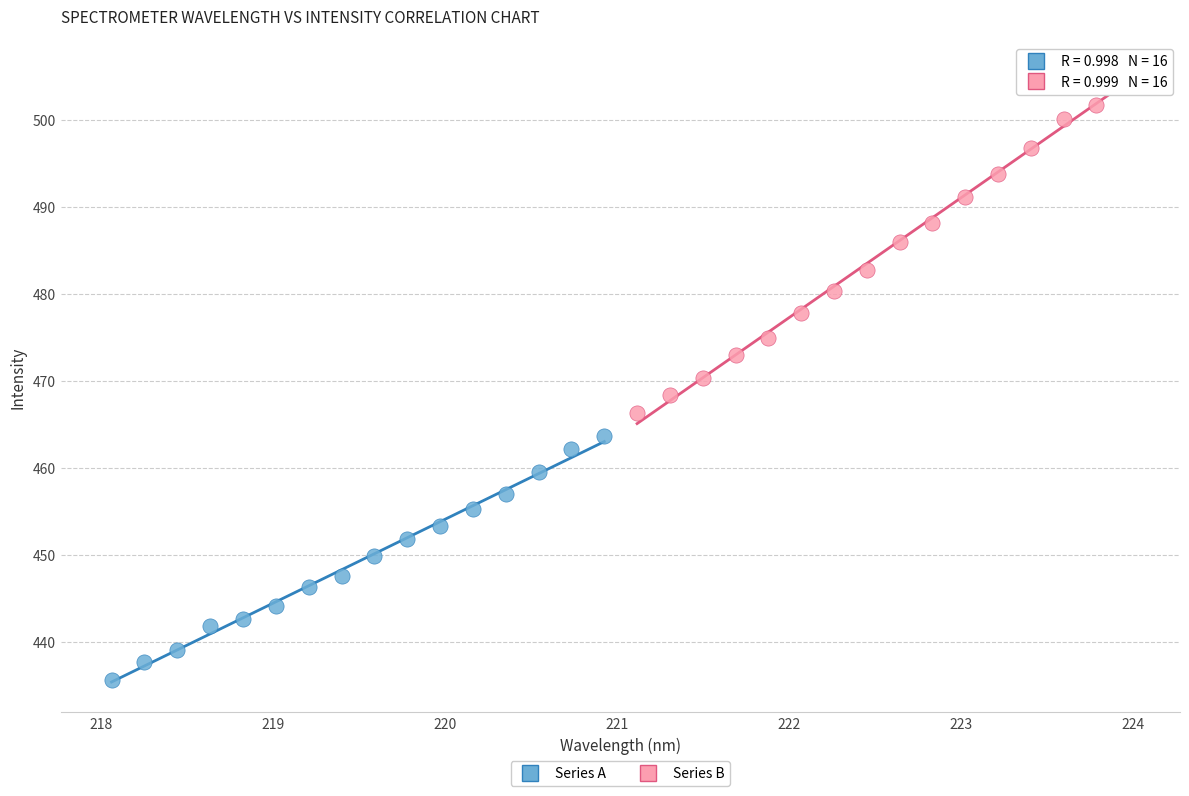

Which series reaches the minimum Y coordinate?

Series A